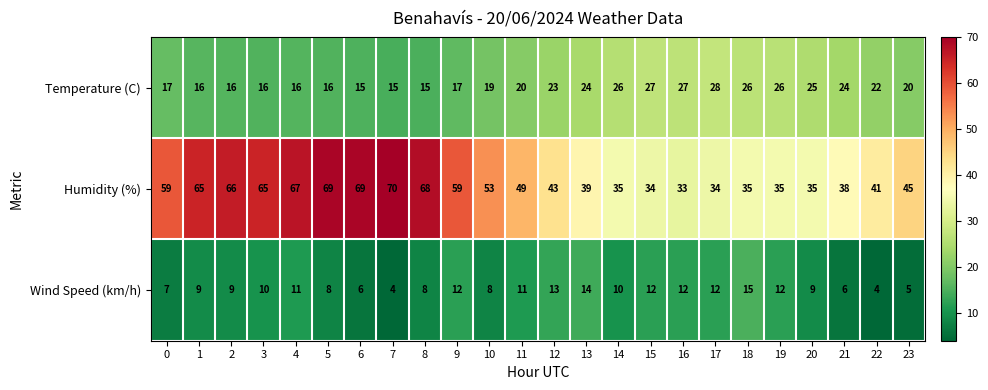

What is the minimum value shown in the chart?

4